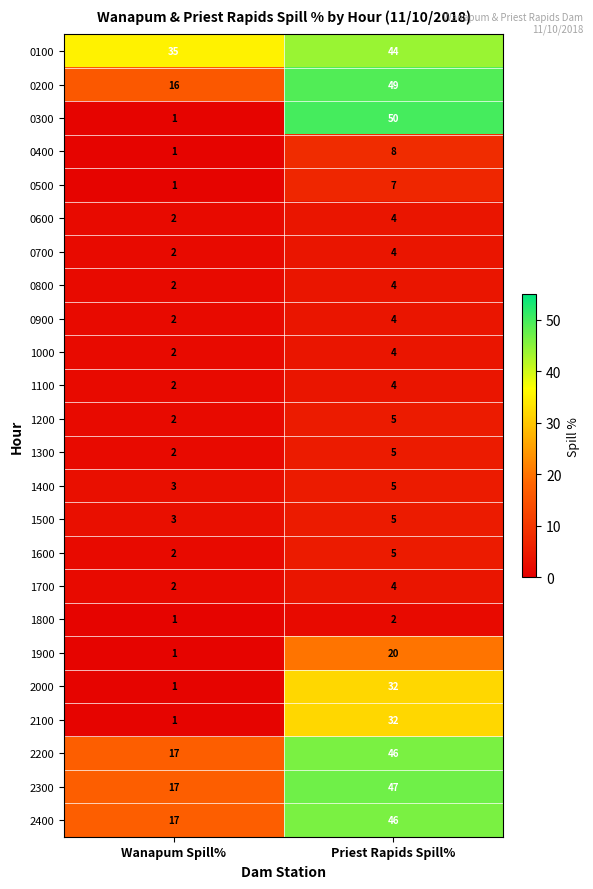

How many distinct data groups are displayed?

24